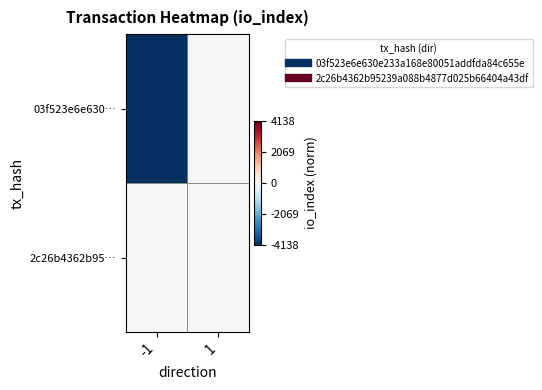

List the series in order of their peak value, lowest first.

03f523e6e630…, 2c26b4362b95…